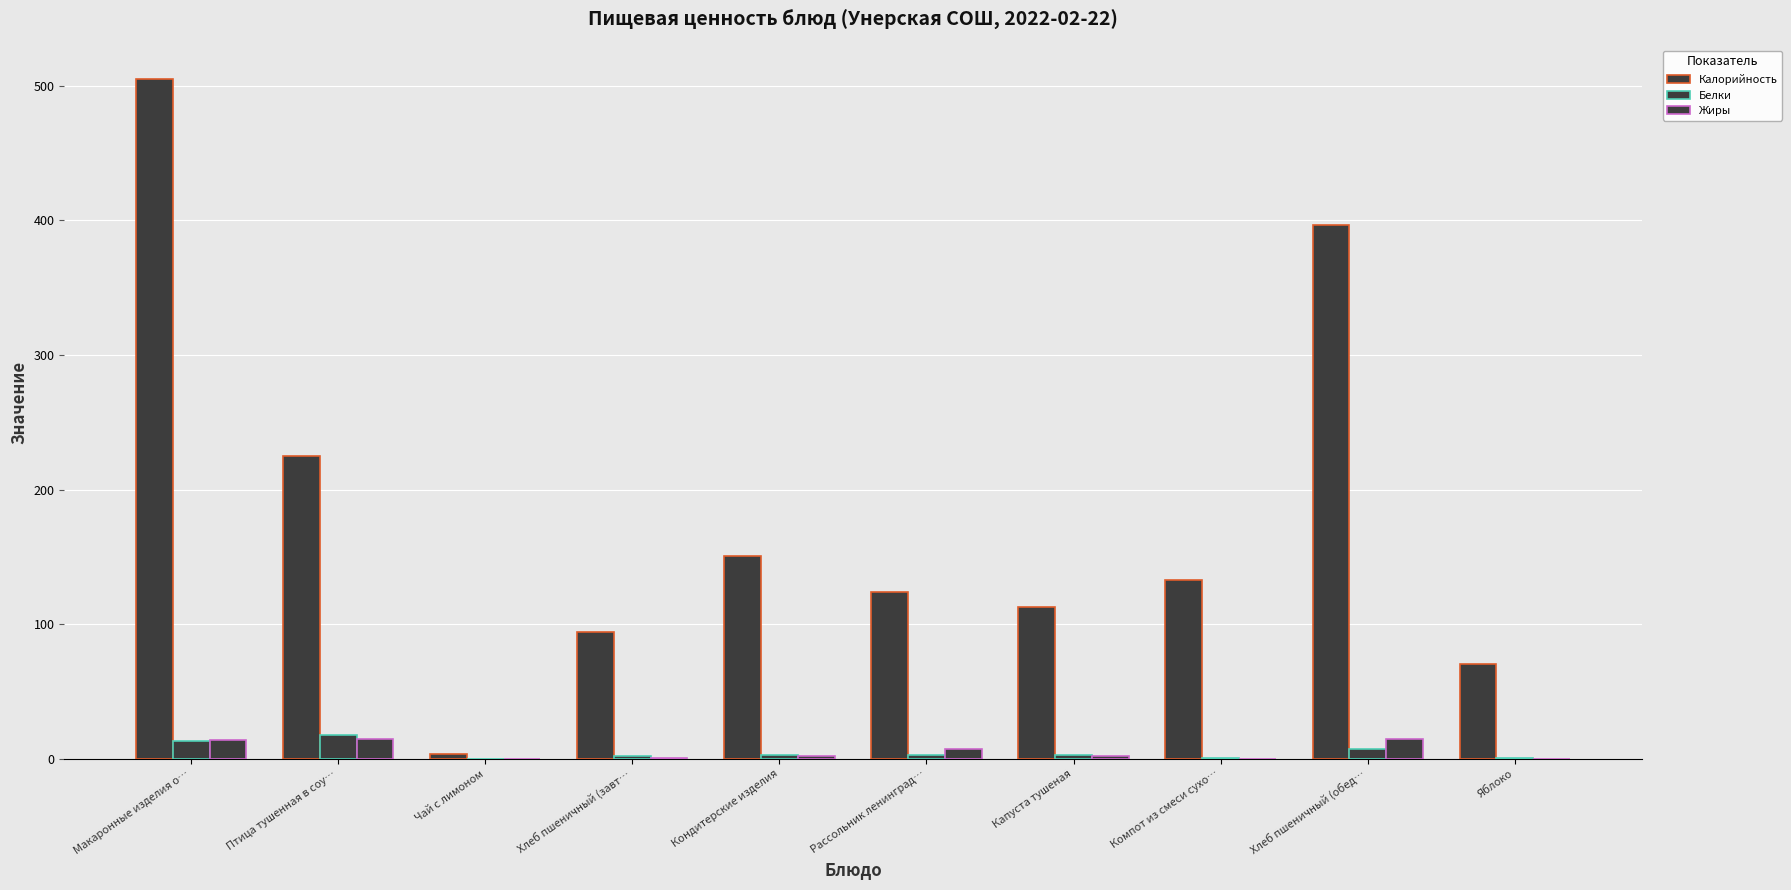

At which category is the sum across all series the highest?

Макаронные изделия о…